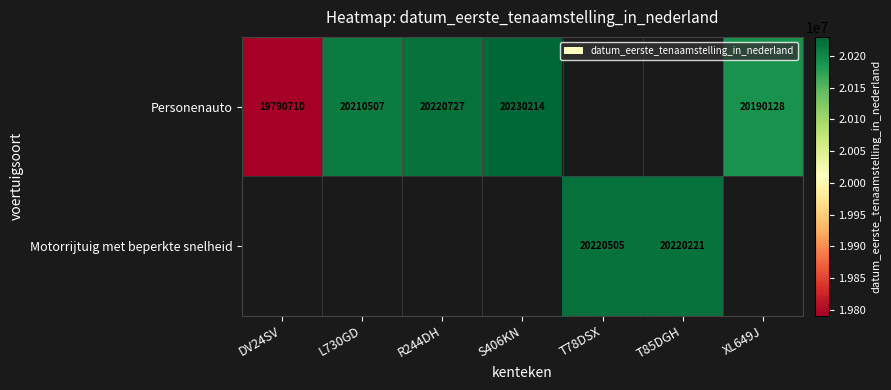

The value of Motorrijtuig met beperkte snelheid at T85DGH is 20220221. True or false?

True